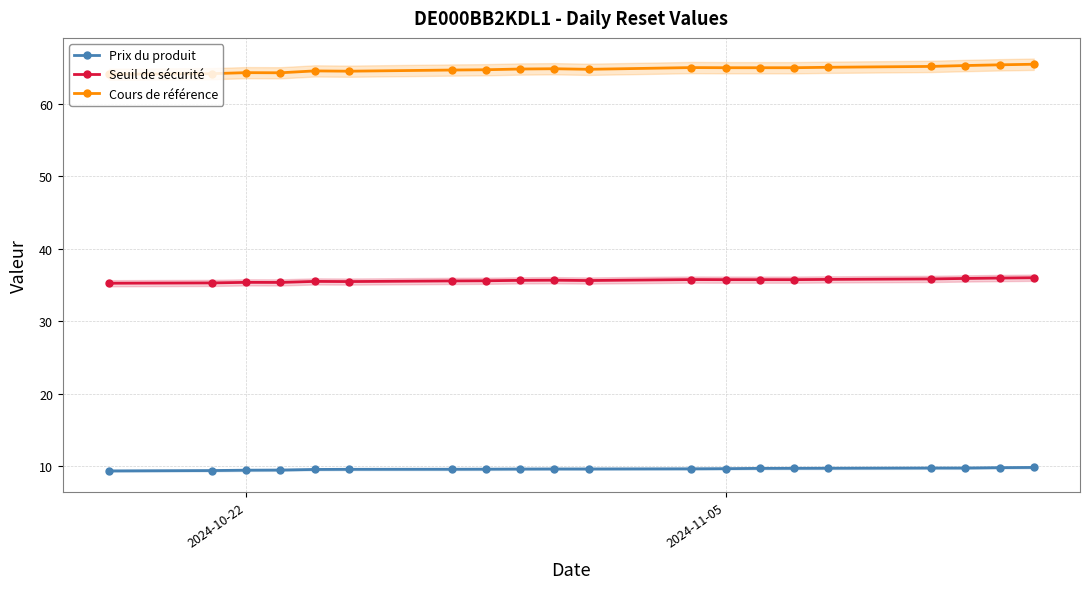

At how many categories does at least one series exceed 30?

20